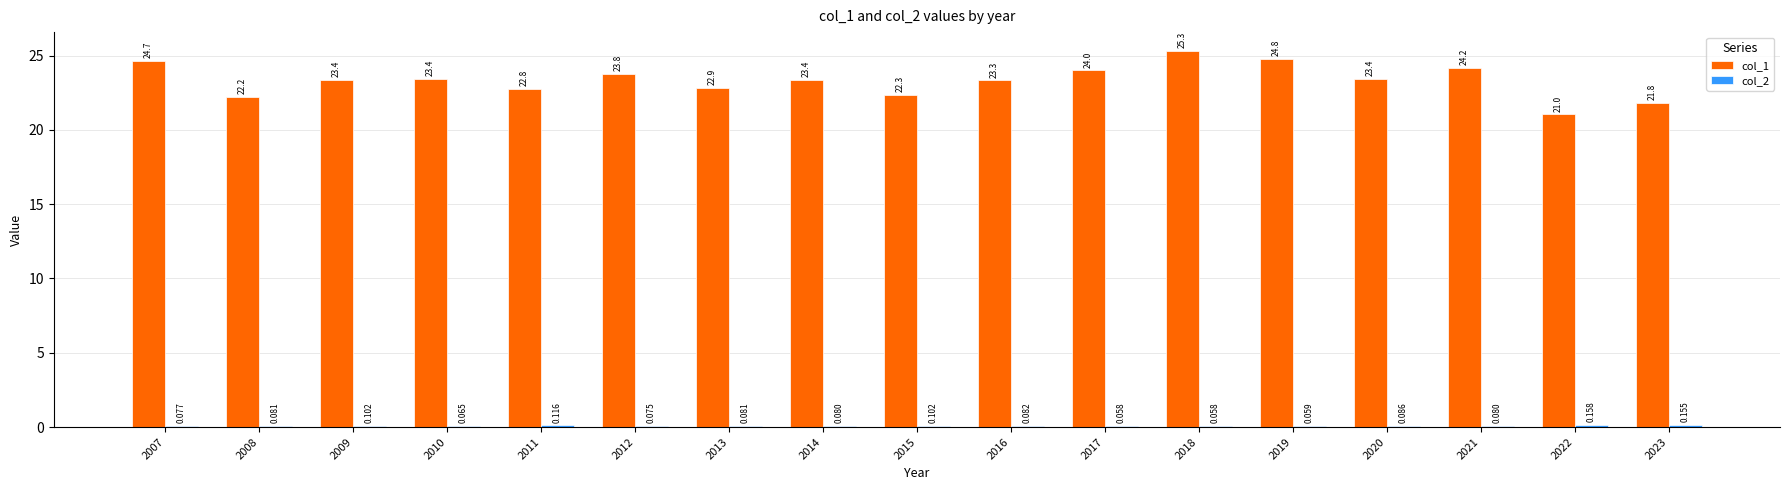

How many groups of bars are there?

17